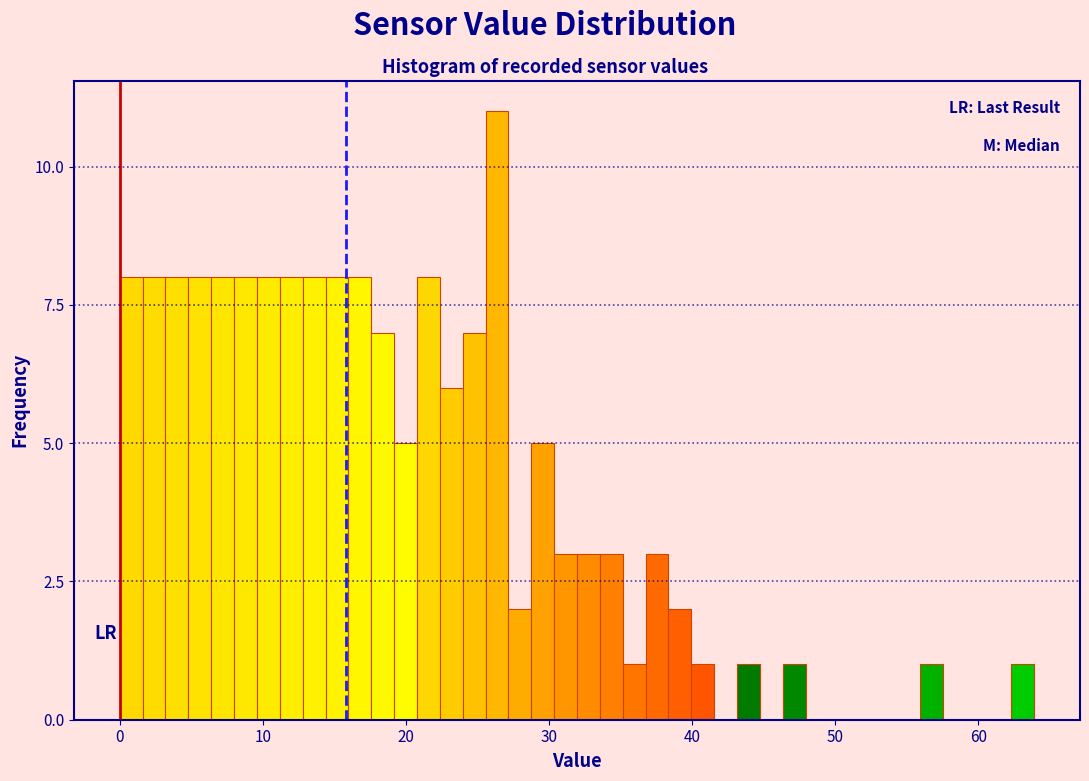

Read against the x-axis, roughly where is the centre of the tallest bar?

26